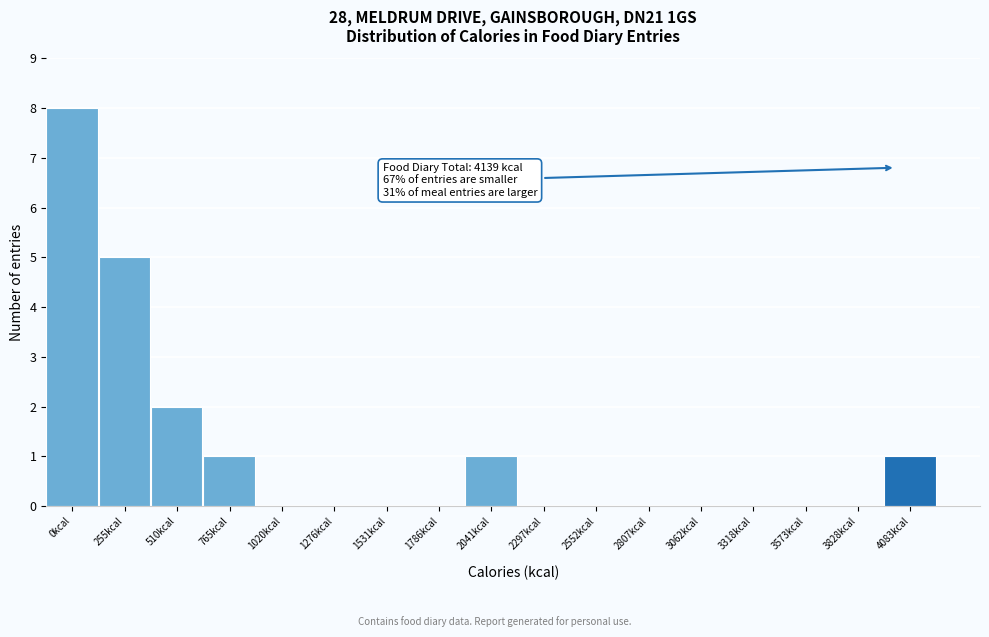

Reading right to left, extract all data points from this chart.

4083kcal=1	3828kcal=0	3573kcal=0	3318kcal=0	3062kcal=0	2807kcal=0	2552kcal=0	2297kcal=0	2041kcal=1	1786kcal=0	1531kcal=0	1276kcal=0	1020kcal=0	765kcal=1	510kcal=2	255kcal=5	0kcal=8